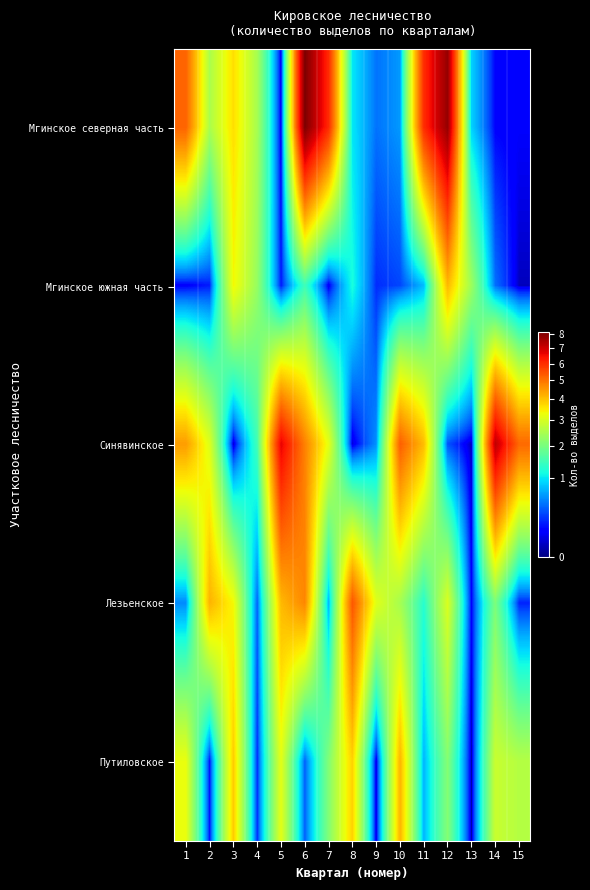

How many categories are shown in the chart?

15